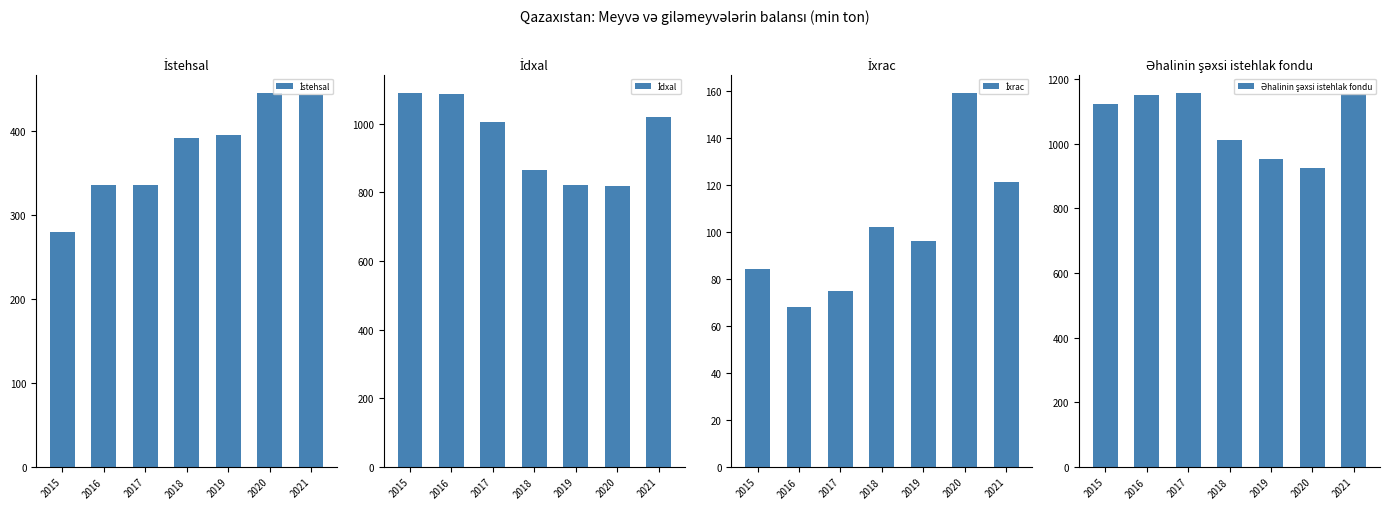

What is the lowest value of the İdxal series?

819